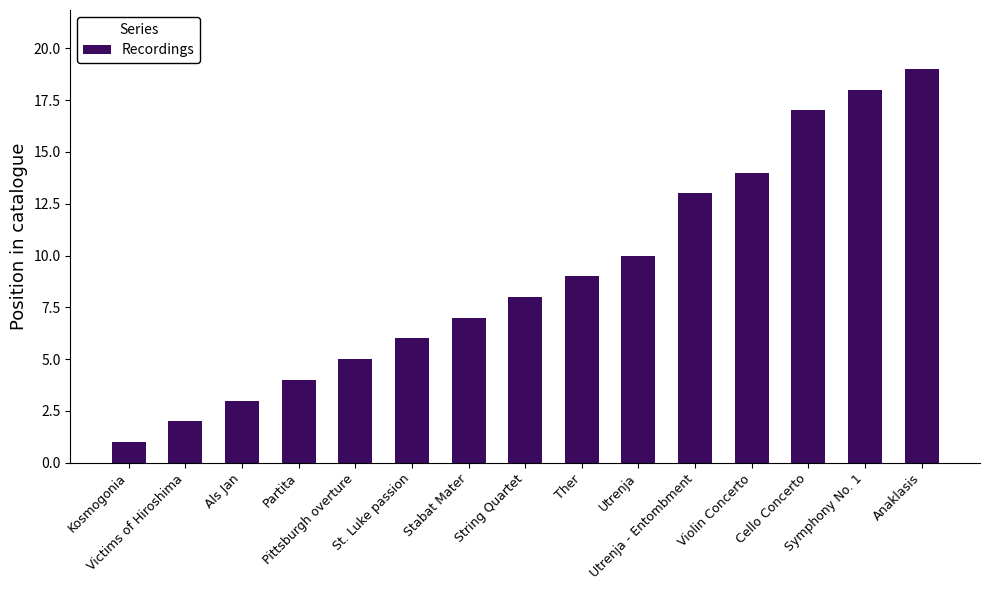

What is the change in value from Als Jan to Ther?

+6